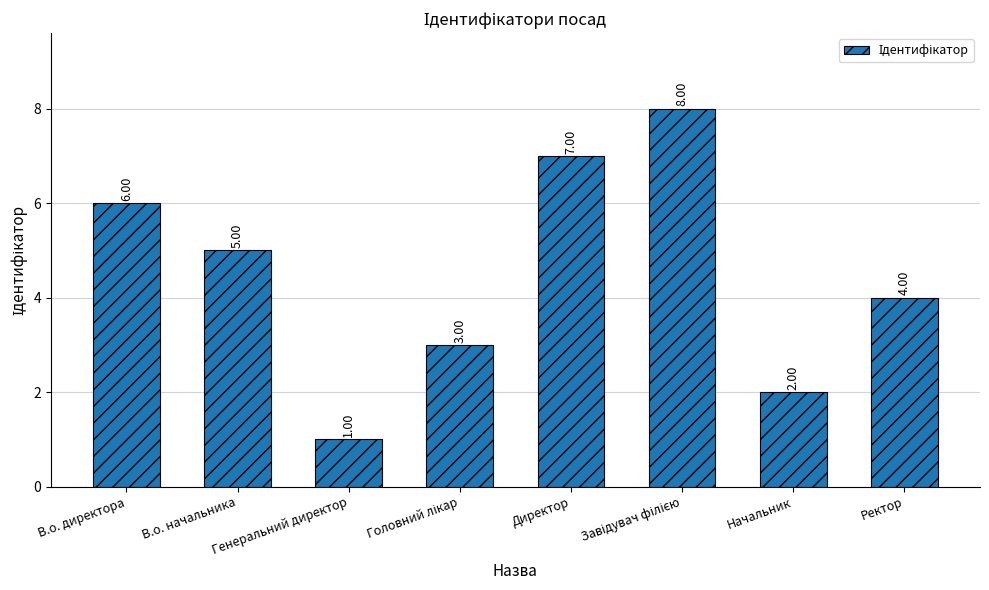

What is the change in value from В.о. начальника to Генеральний директор?

-4